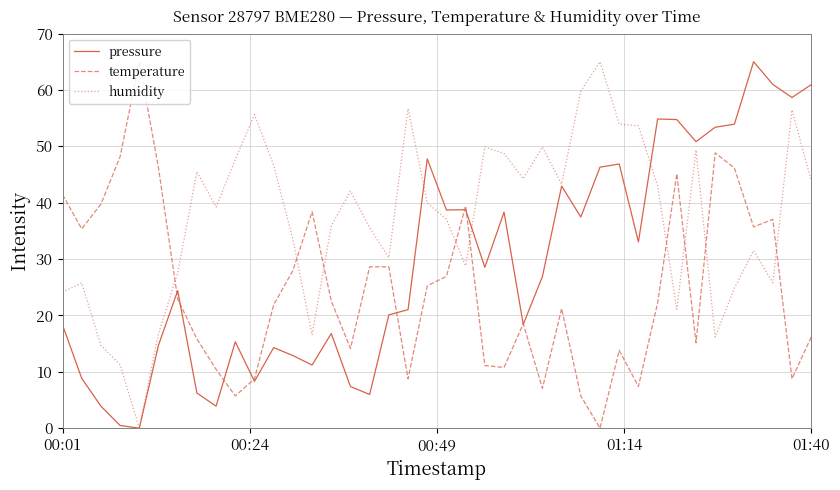

What is the highest value of the humidity series?

65.0